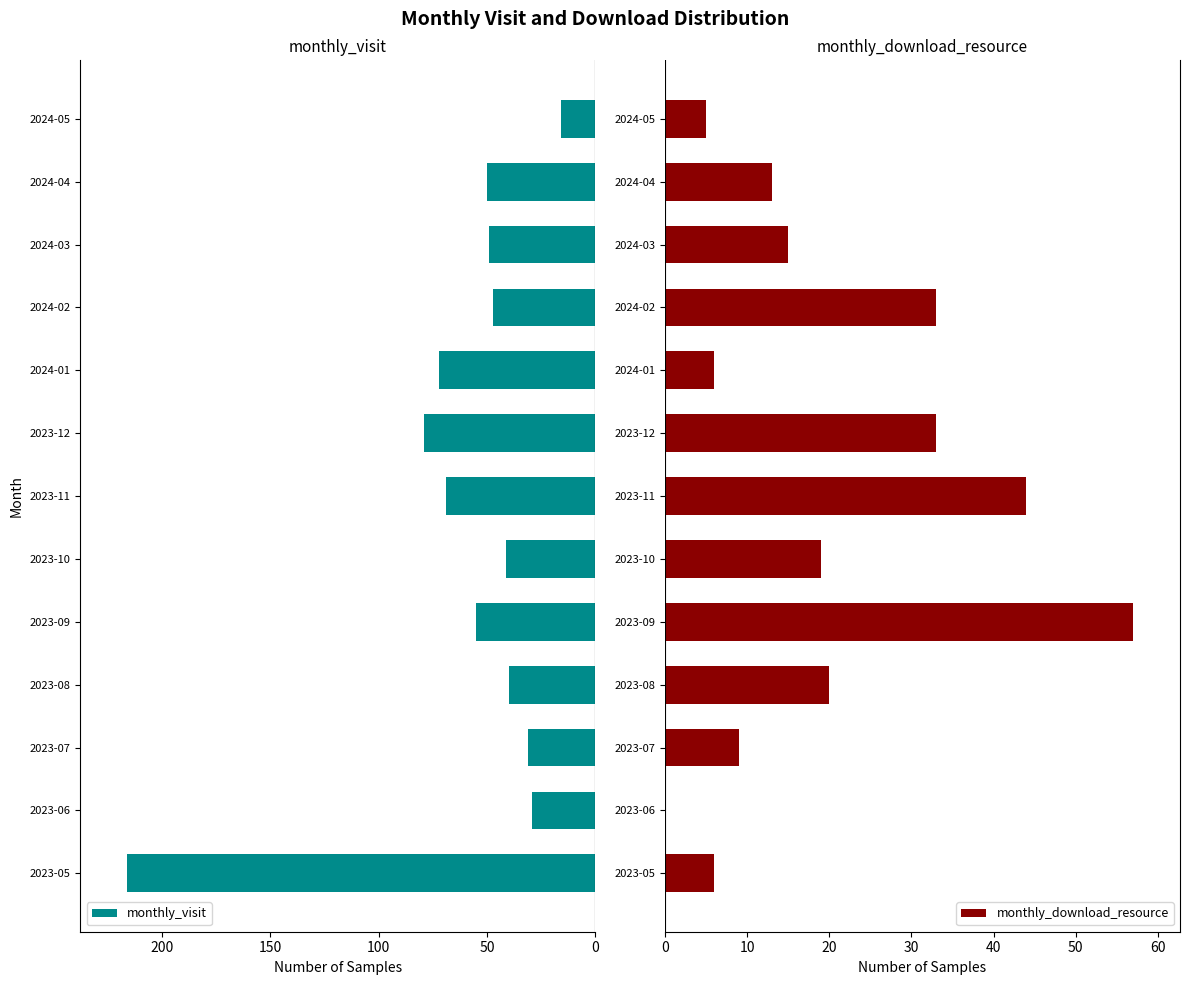

Rank the series by their maximum value, from highest to lowest.

monthly_visit, monthly_download_resource